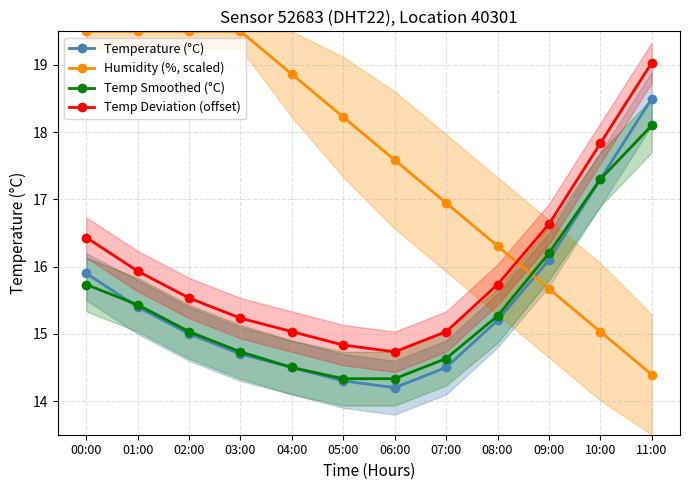

What is the label of the 1st point from the right?

11:00